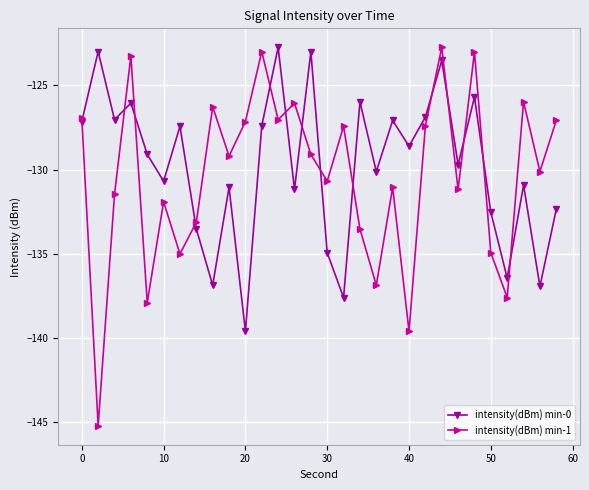

True or false: intensity(dBm) min-0 has more than 2 interior local peaks.

True